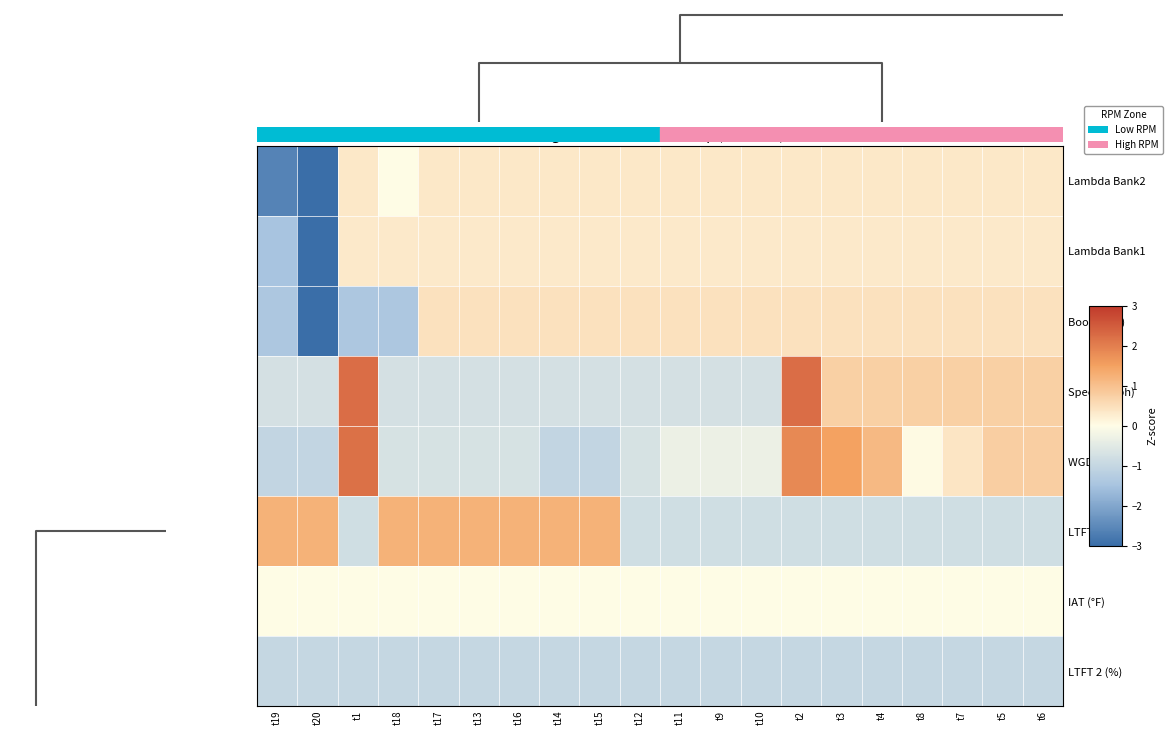

At how many categories does at least one series exceed 0?

20